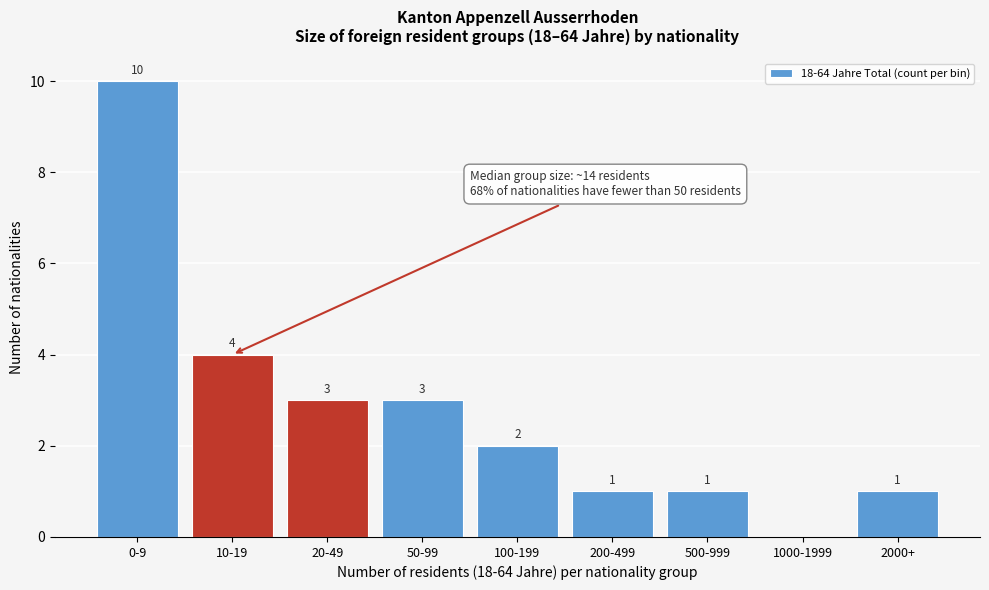

Reading right to left, list all the values displayed in this chart.

2000+=1	1000-1999=0	500-999=1	200-499=1	100-199=2	50-99=3	20-49=3	10-19=4	0-9=10